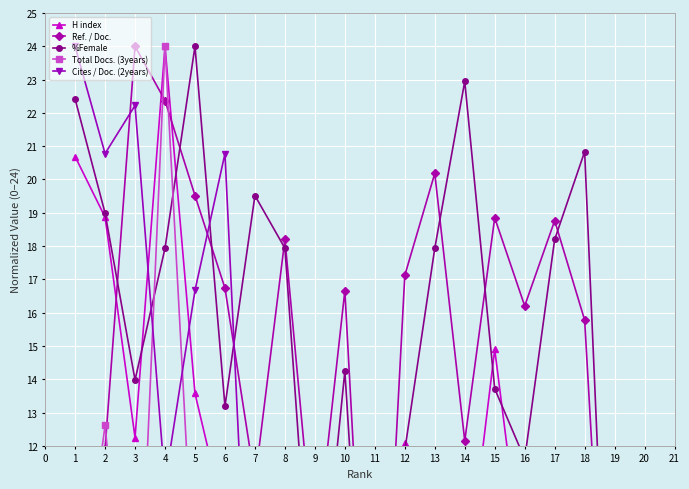

Is it true that H index equals 9.3 at 17?

False